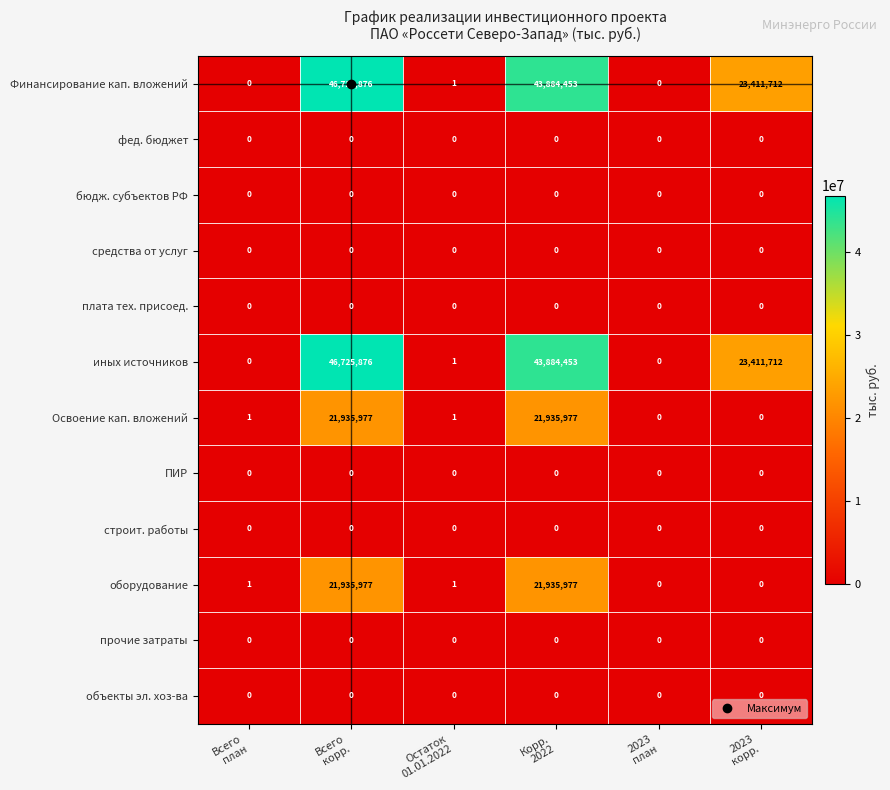

What is the sum of all иных источников values?

114022042